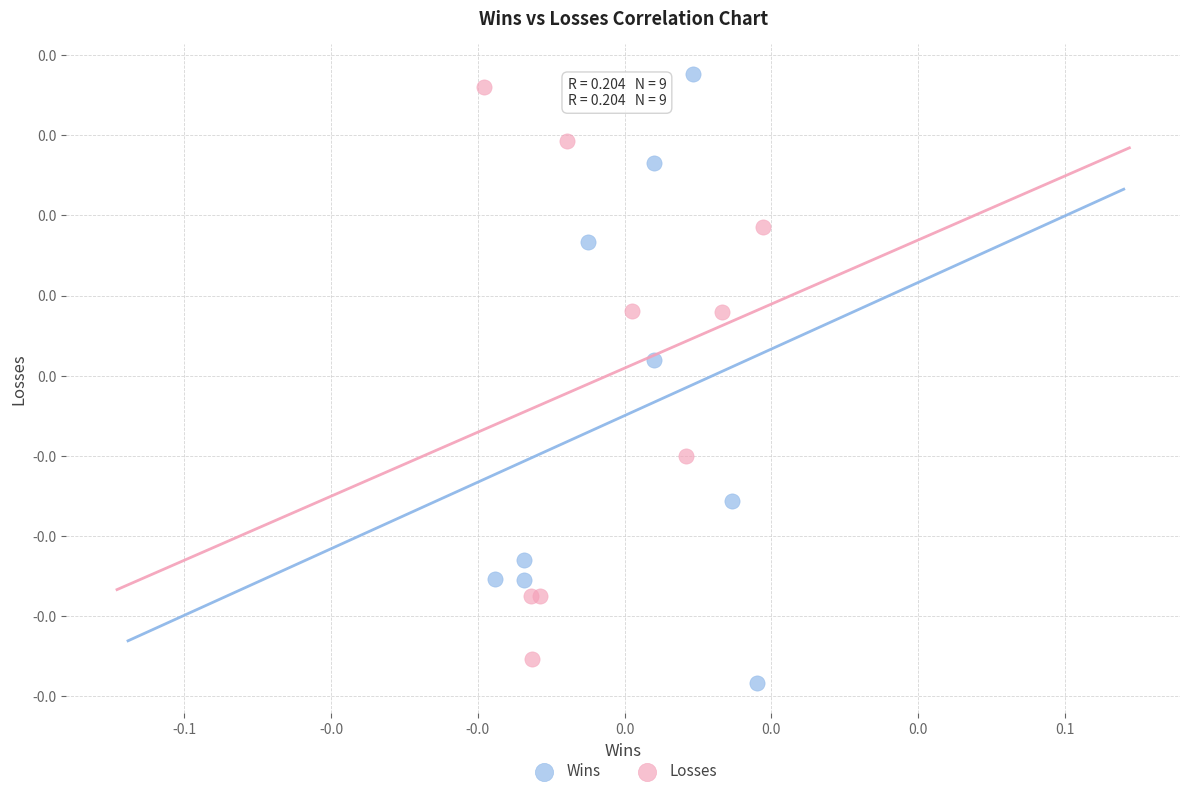

Which series reaches the minimum Y coordinate?

Wins